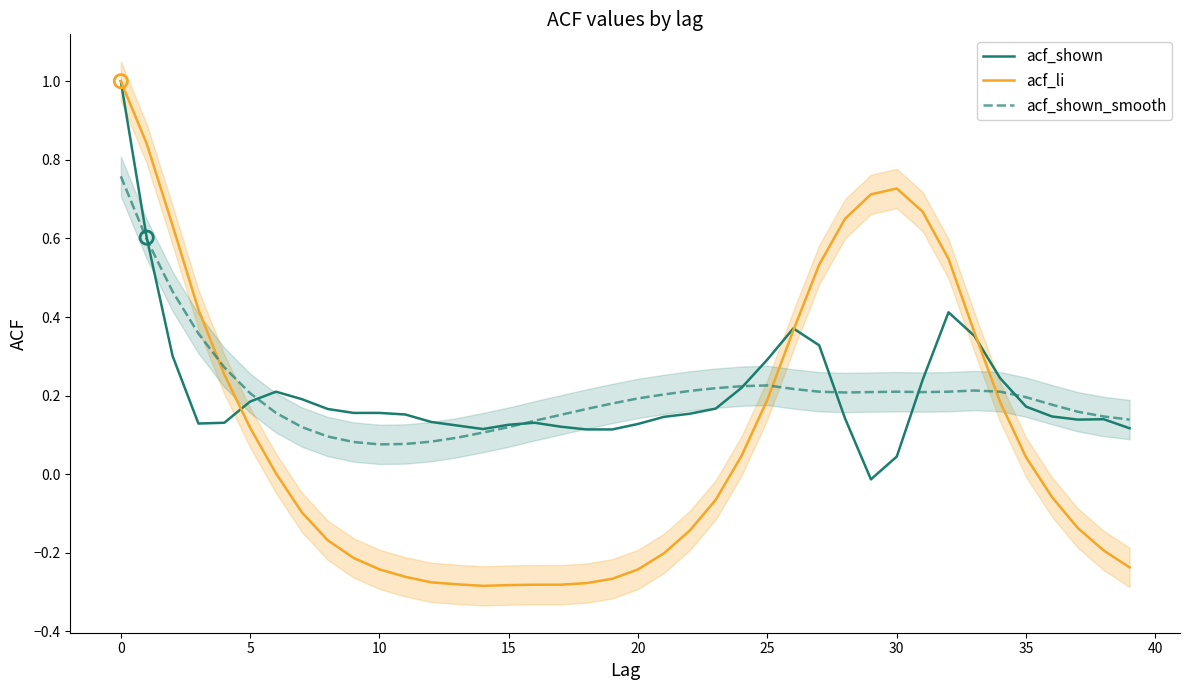

Which series contains the highest Y value?

acf_shown